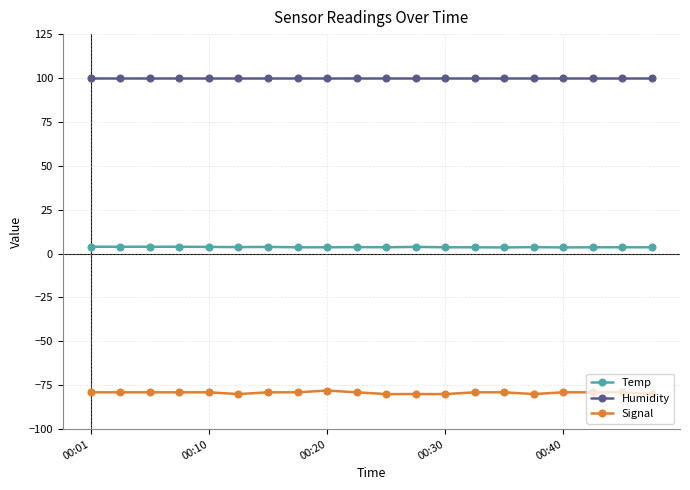

What are all the series names shown in the legend?

Temp, Humidity, Signal